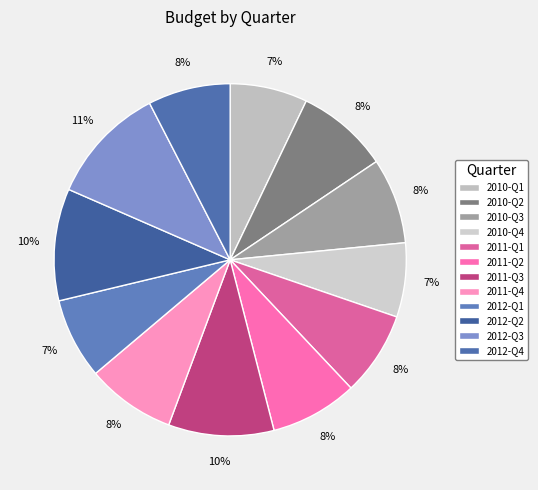

Is 2012-Q3 the majority of the pie?

No